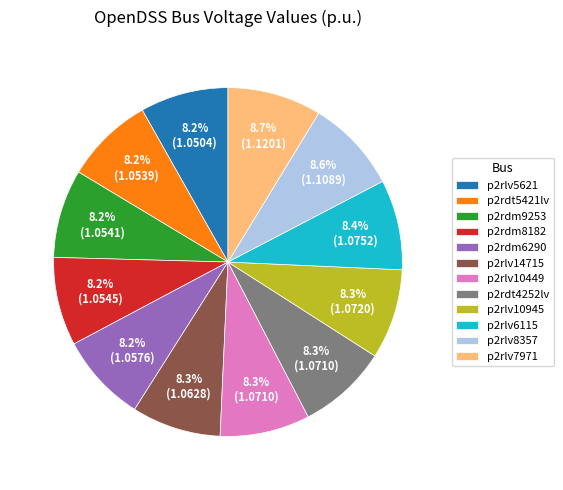

What percentage do p2rlv5621 and p2rlv10449 together represent?

16.5%